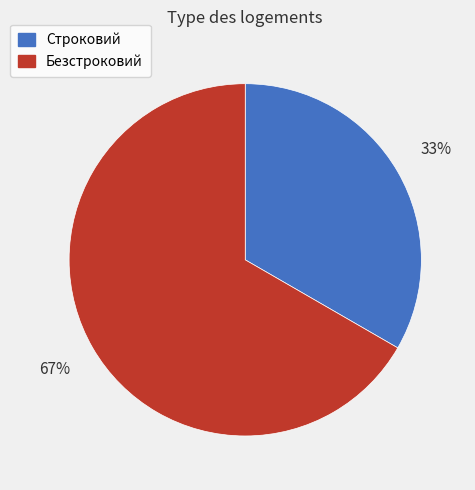

To the nearest percent, what is the combined percentage of Строковий and Безстроковий?

100%